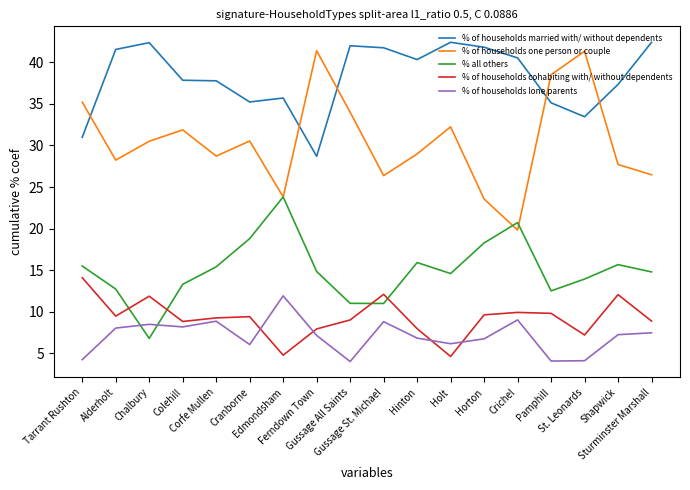

What is the average value of the % of households married with/ without dependents series?

38.2